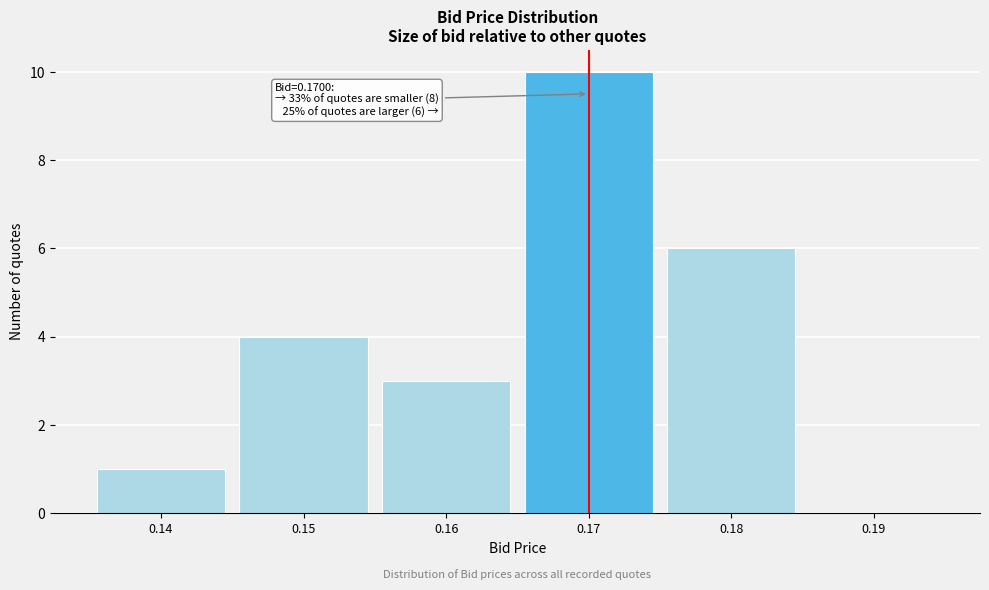

Over which range of the x-axis is the bar tallest?

0.165 to 0.175